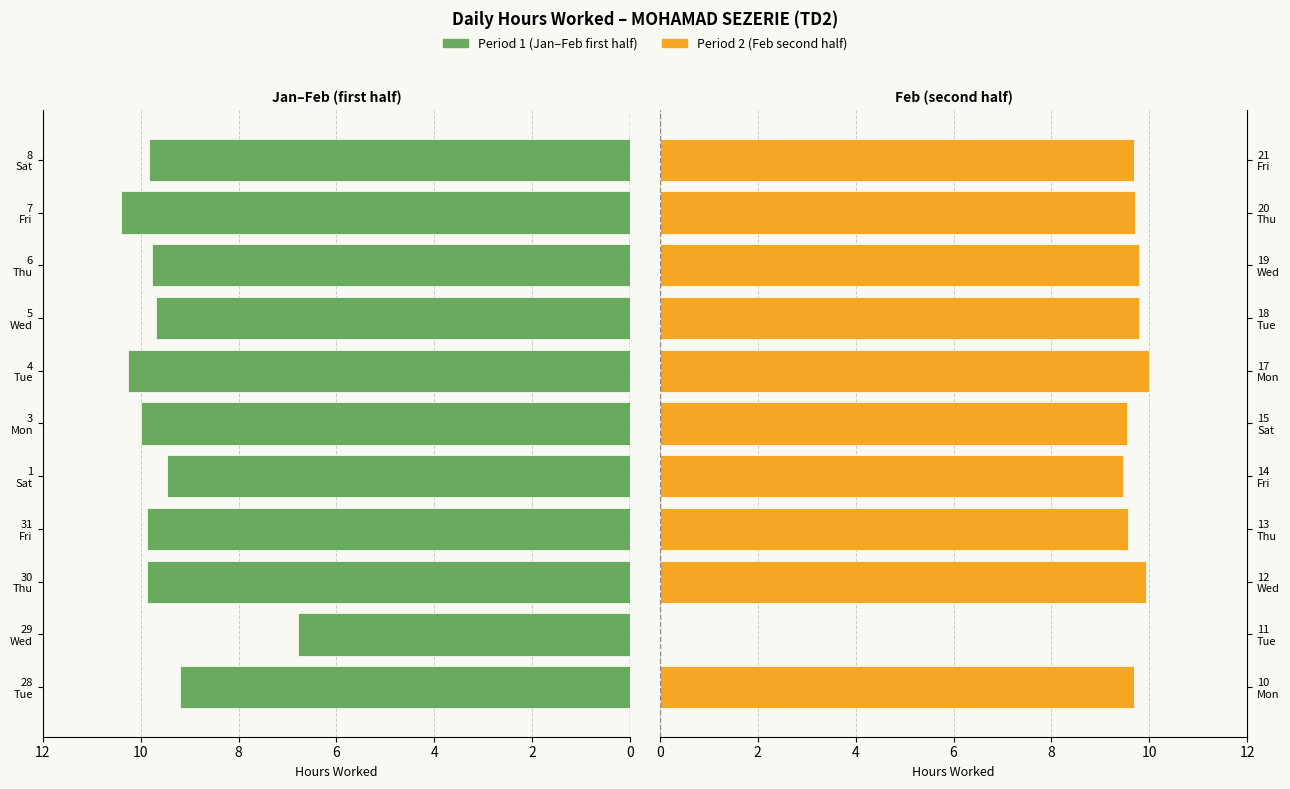

What is the average value of the Low (hours worked) – Period 2 series?

8.8